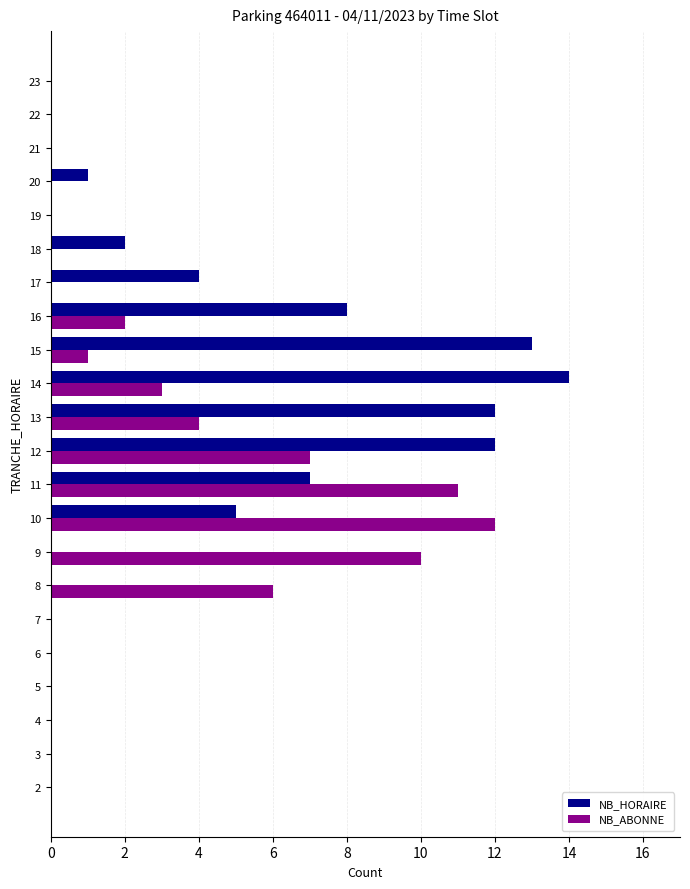

The NB_ABONNE series shows 0 at 21. True or false?

True